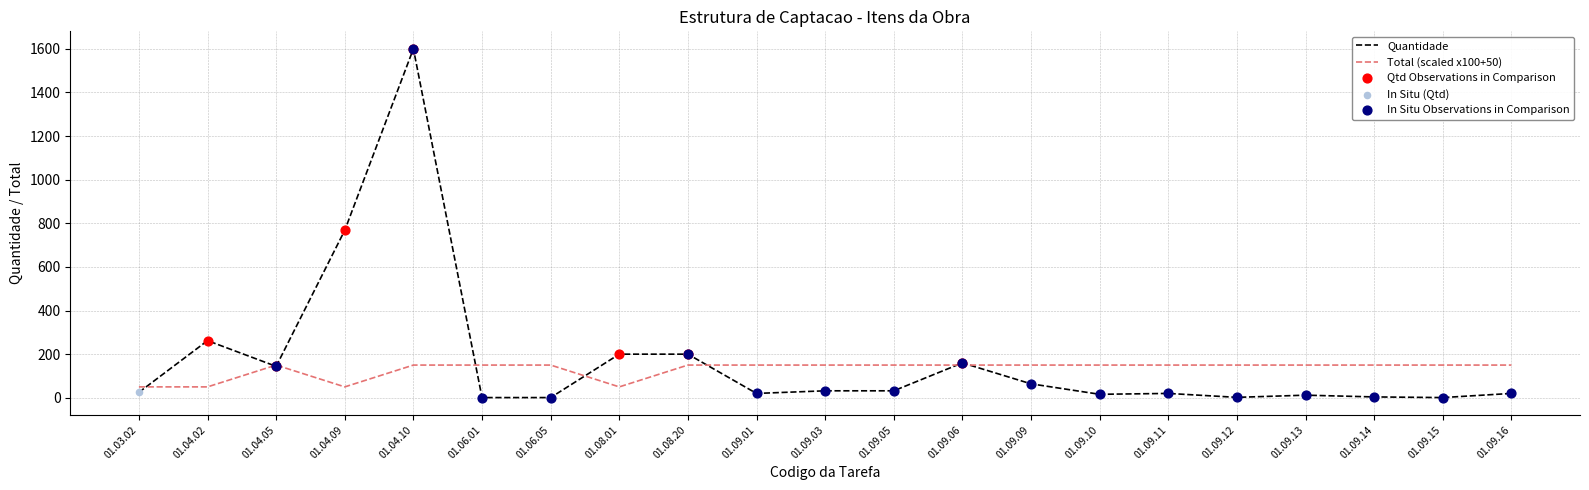

Which series has the widest spread of values?

Quantidade